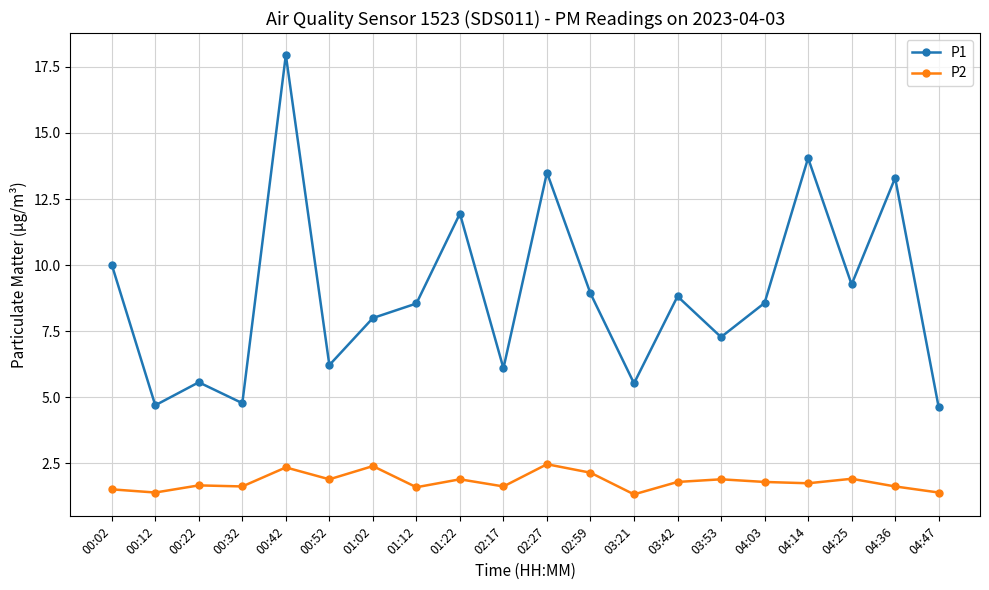

Is it true that P1 equals 13.5 at 02:27?

True